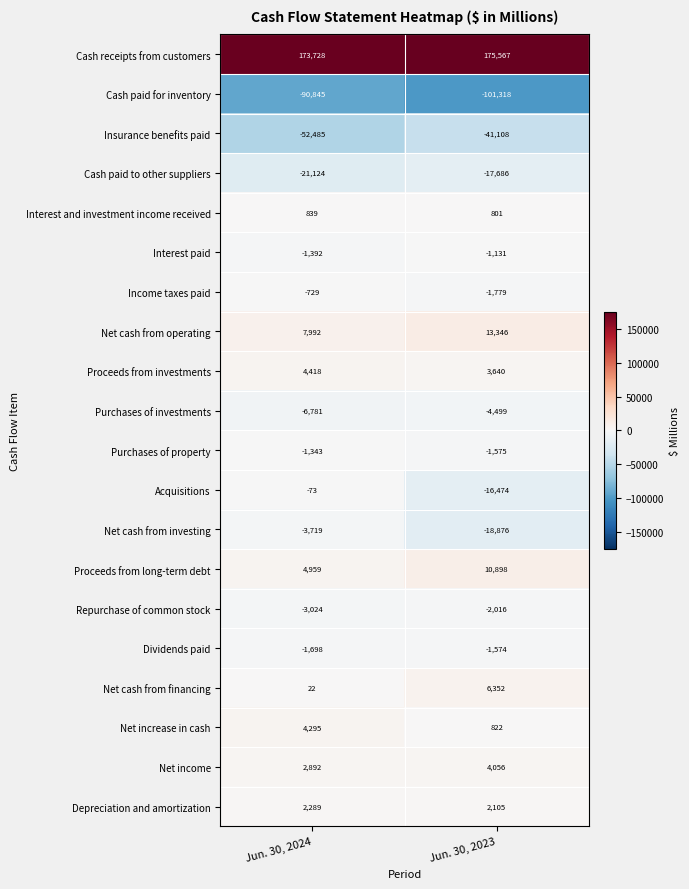

What is the sum of all Interest paid values?

-2523